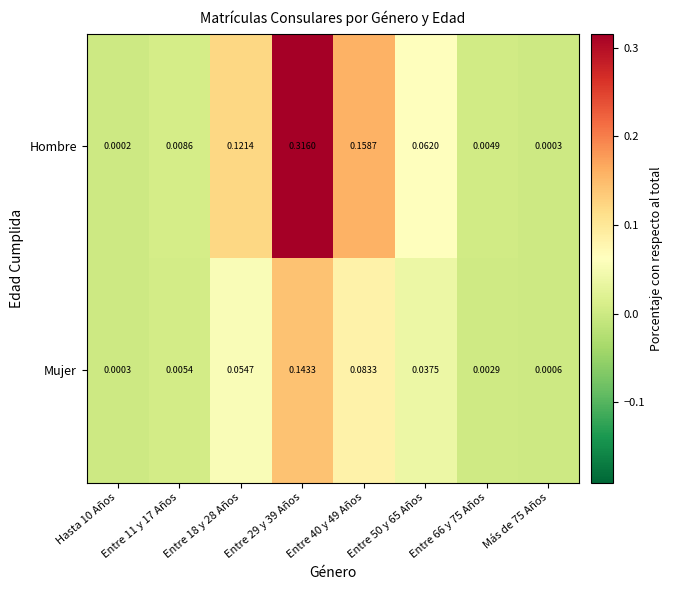

Which series has the widest spread of values?

Hombre